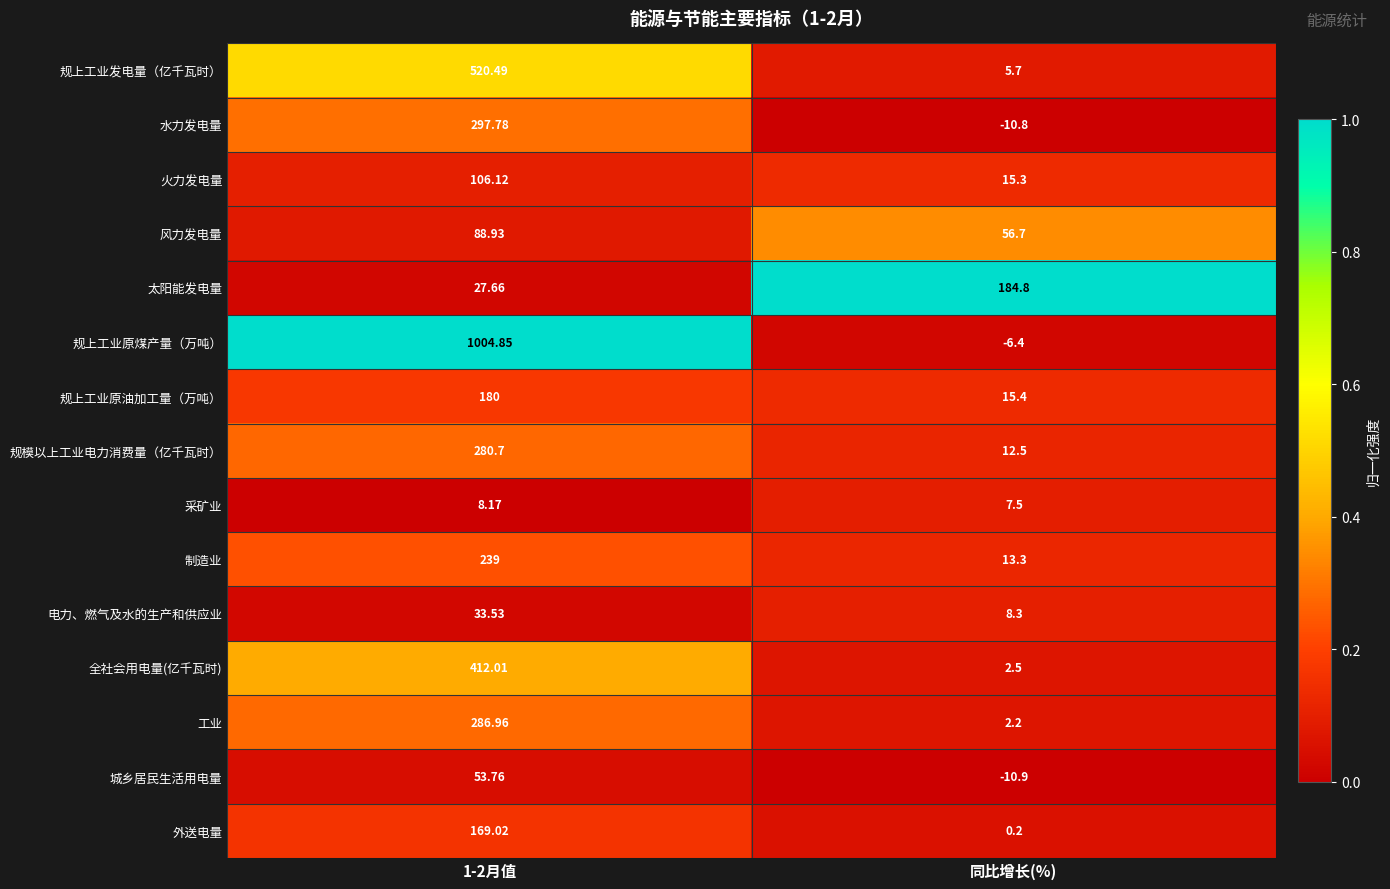

Which label corresponds to the smallest value in the chart?

同比增长(%)